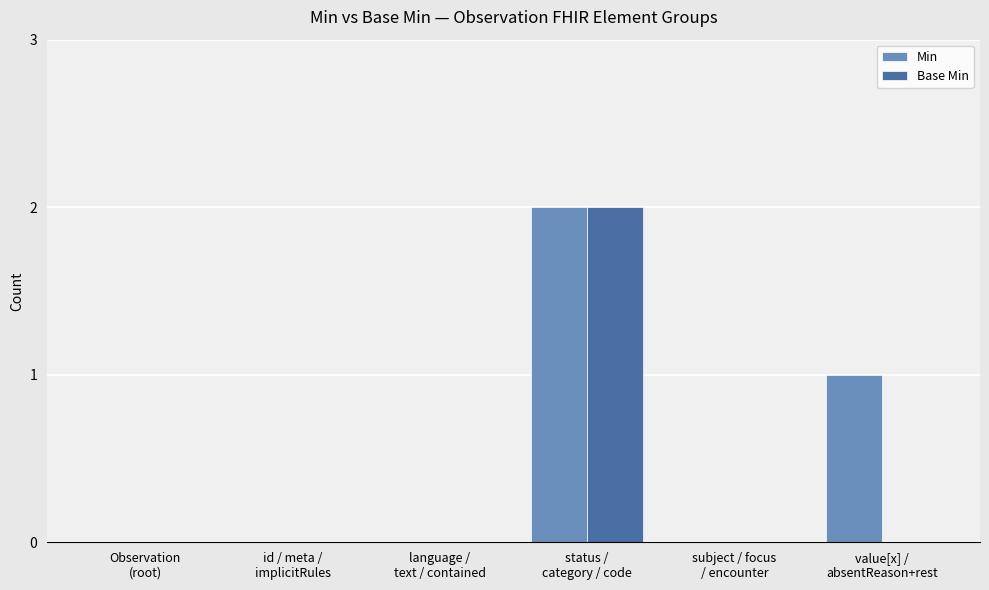

What is the sum of all Min values?

3